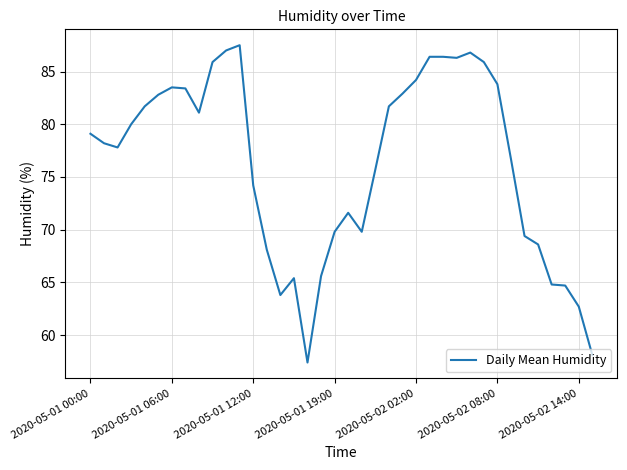

What is the difference between the maximum and minimum values?

30.1